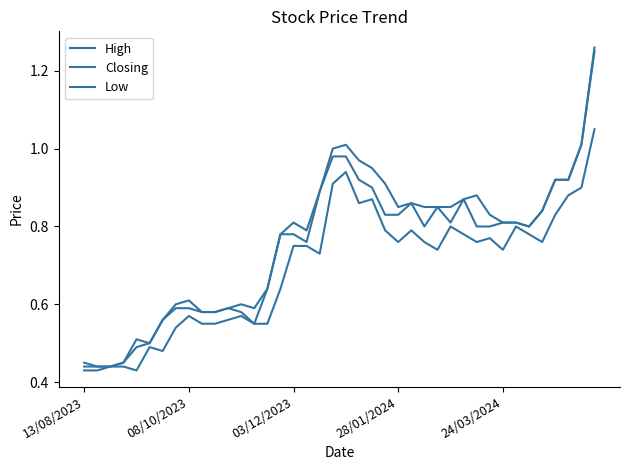

Reading right to left, what are all the values shown in this chart?

High: 1.3	1.0	0.9	0.9	0.8	0.8	0.8	0.8	0.8	0.9	0.9	0.8	0.8	0.8	0.9	0.8	0.9	0.9	1.0	1.0	1.0	0.9	0.8	0.8	0.8	0.6	0.6	0.6	0.6	0.6	0.6	0.6	0.6	0.6	0.5	0.5	0.5	0.4	0.4	0.5
Closing: 1.2	1.0	0.9	0.9	0.8	0.8	0.8	0.8	0.8	0.8	0.9	0.8	0.8	0.8	0.9	0.8	0.8	0.9	0.9	1.0	1.0	0.9	0.8	0.8	0.8	0.6	0.6	0.6	0.6	0.6	0.6	0.6	0.6	0.6	0.5	0.5	0.5	0.4	0.4	0.4
Low: 1.1	0.9	0.9	0.8	0.8	0.8	0.8	0.7	0.8	0.8	0.8	0.8	0.7	0.8	0.8	0.8	0.8	0.9	0.9	0.9	0.9	0.7	0.8	0.8	0.6	0.6	0.6	0.6	0.6	0.6	0.6	0.6	0.5	0.5	0.5	0.4	0.4	0.4	0.4	0.4